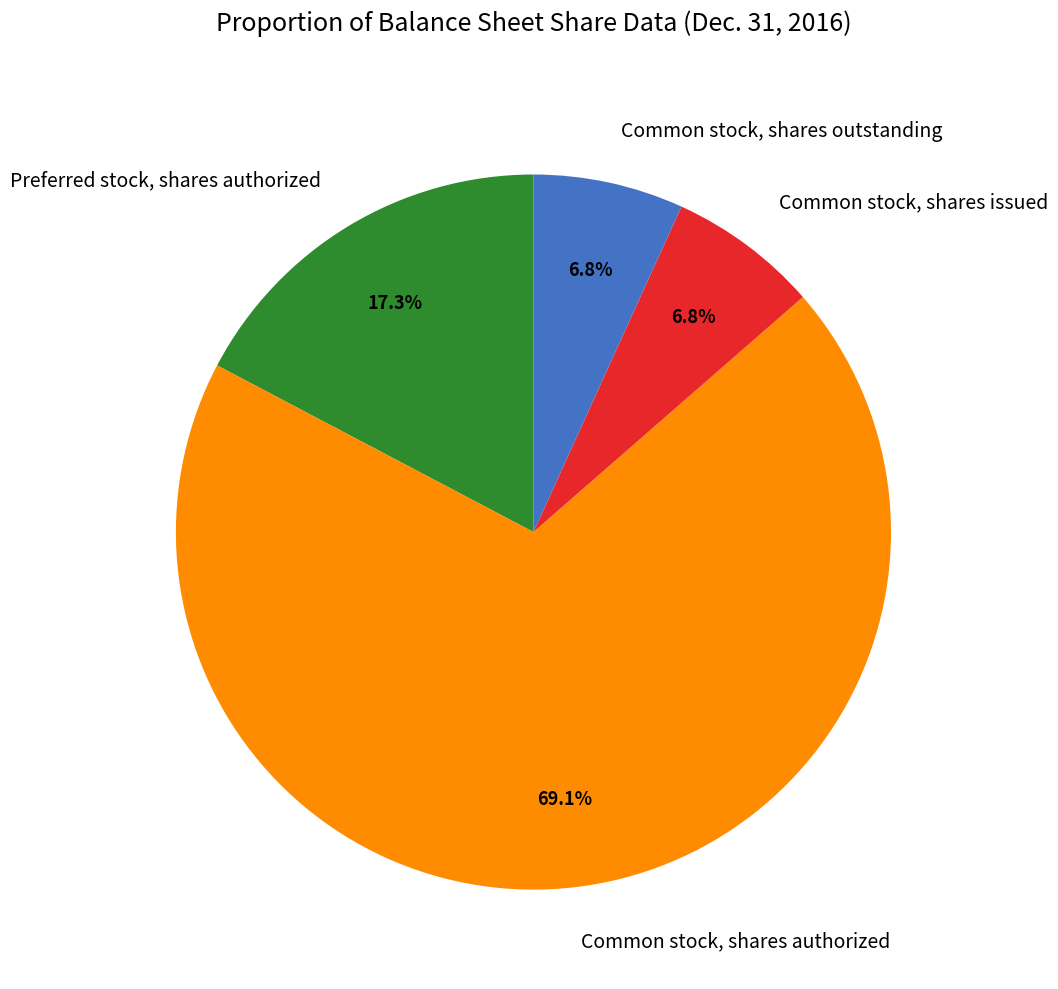

Combined, do Preferred stock, shares authorized and Common stock, shares authorized account for over 50%?

Yes